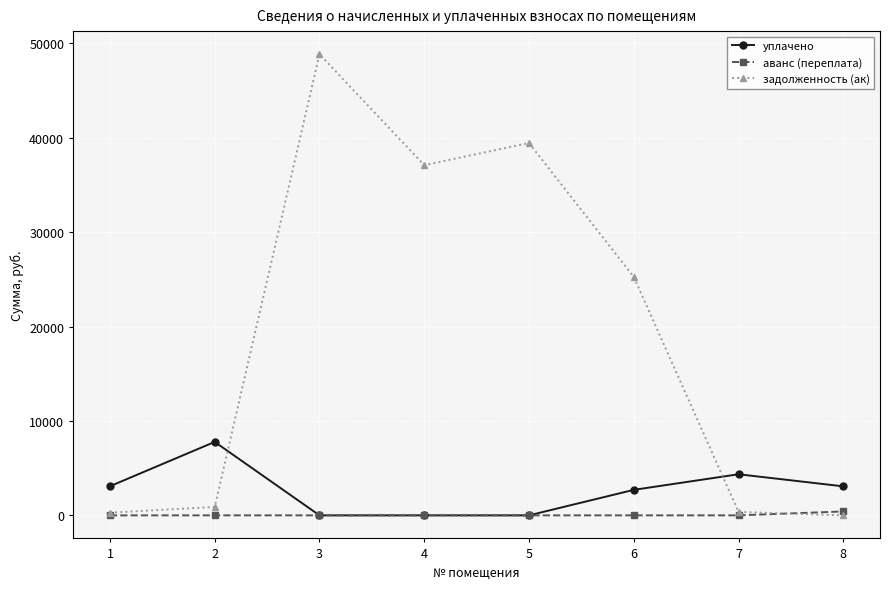

At how many categories does at least one series exceed 8995?

4